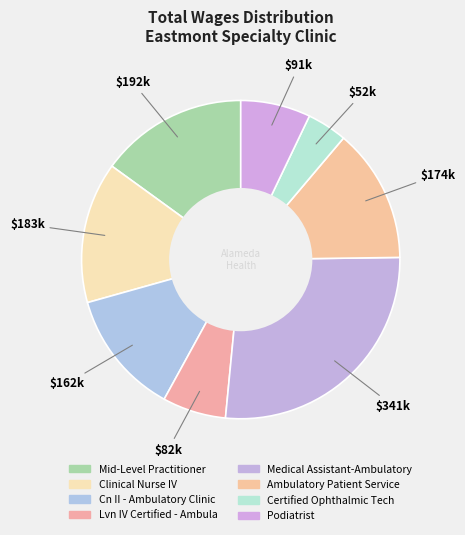

How many slices are in this pie chart?

8